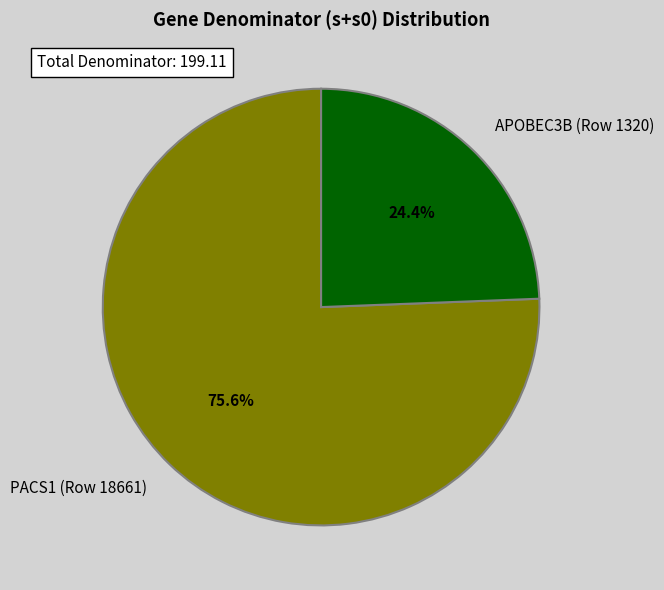

Does APOBEC3B (Row 1320) represent more than half of the total?

No